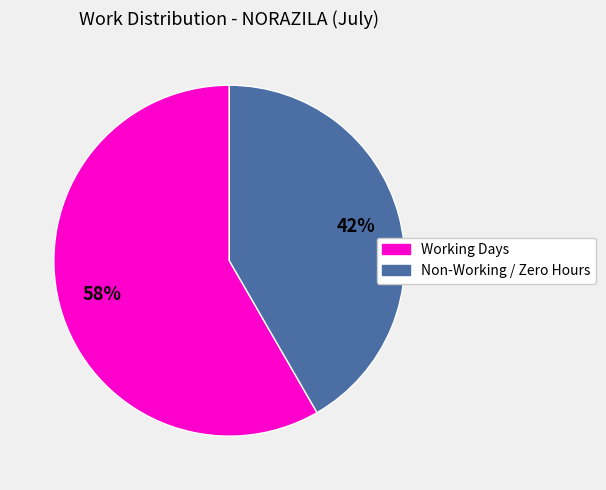

Is there any slice that represents more than half of the pie?

Yes